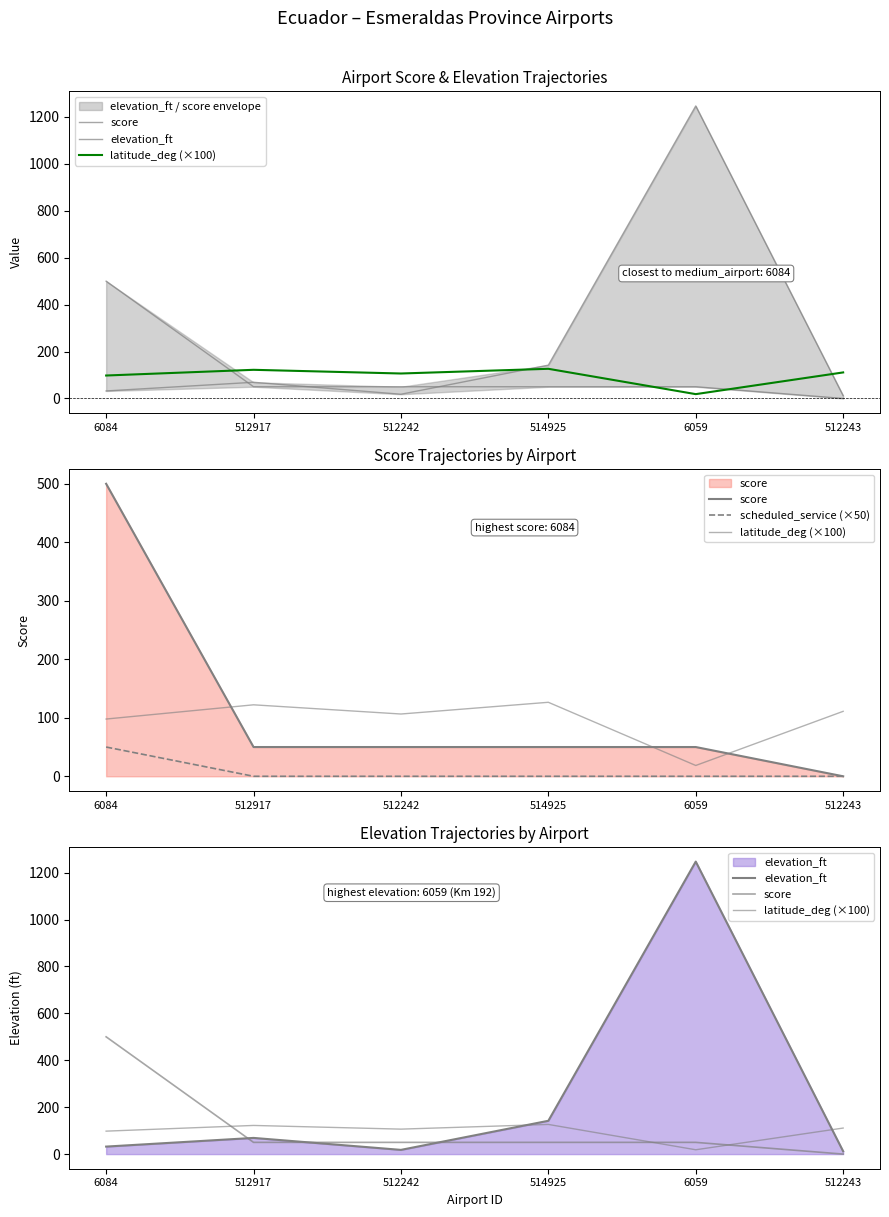

How many times do score and elevation_ft cross each other?

3